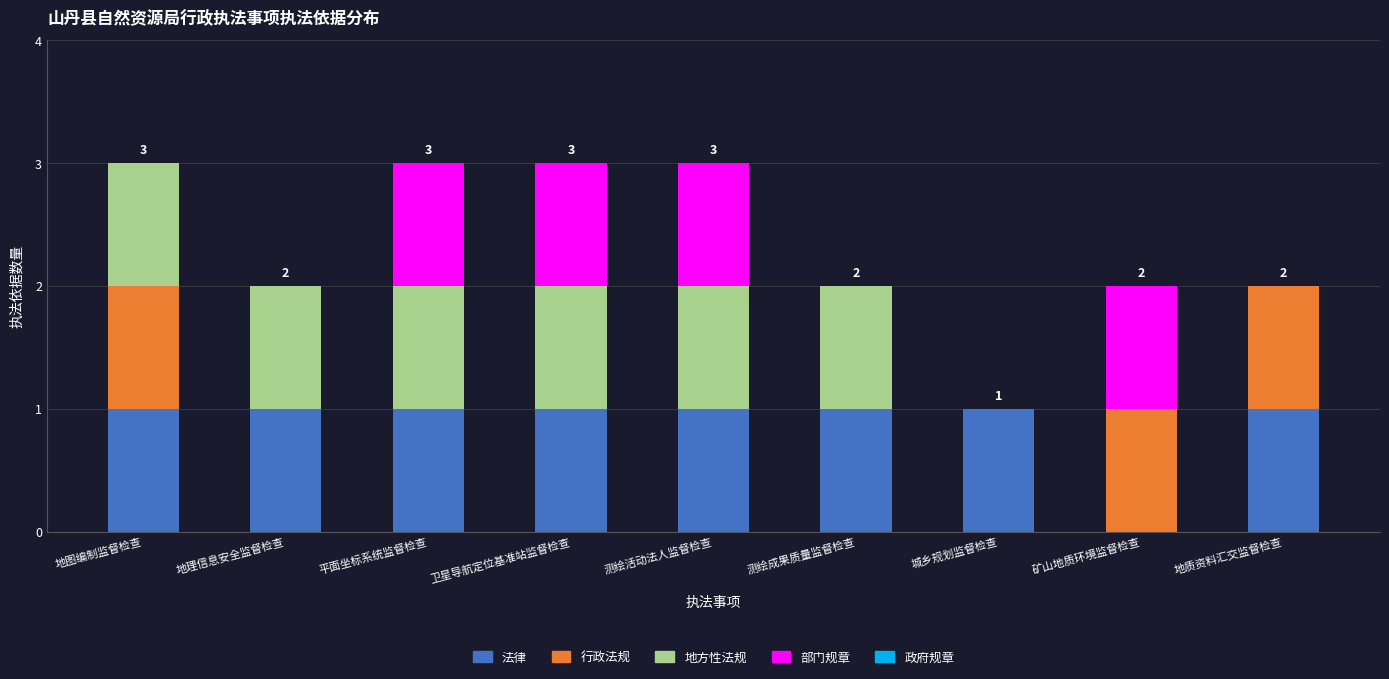

Count the 法律 values in the range 1 to 2.

8